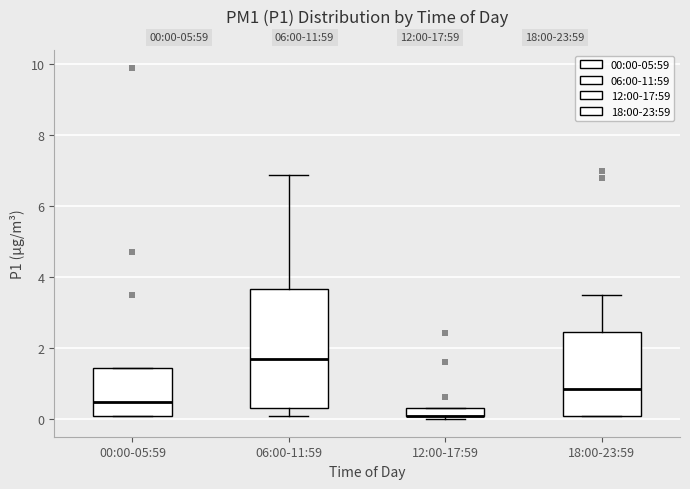

Comparing the boxes themselves (not the whiskers), which one is the tallest?

06:00-11:59